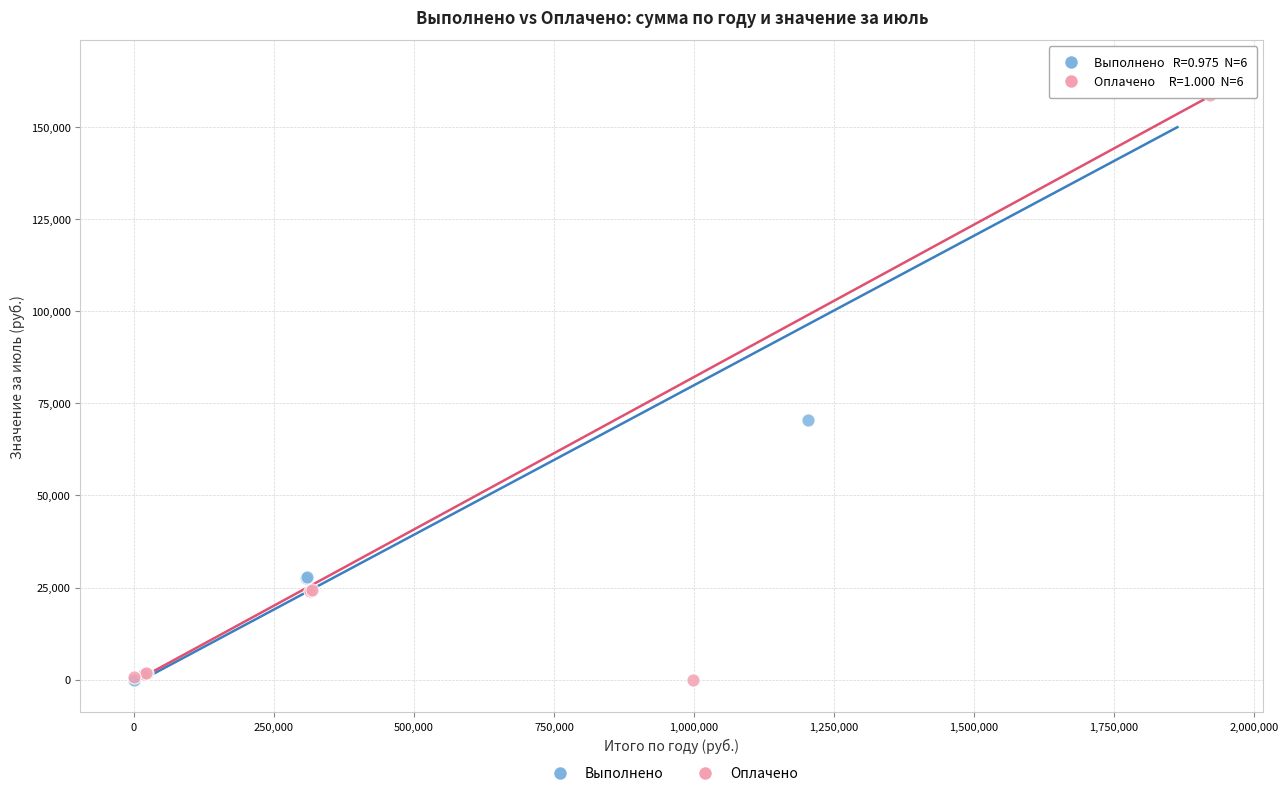

What are all the series names shown in the legend?

Выполнено, Оплачено